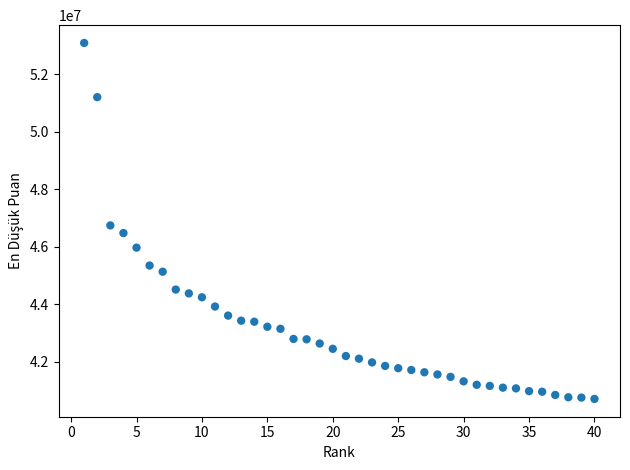

What is the range of X values (max minus min)?

39